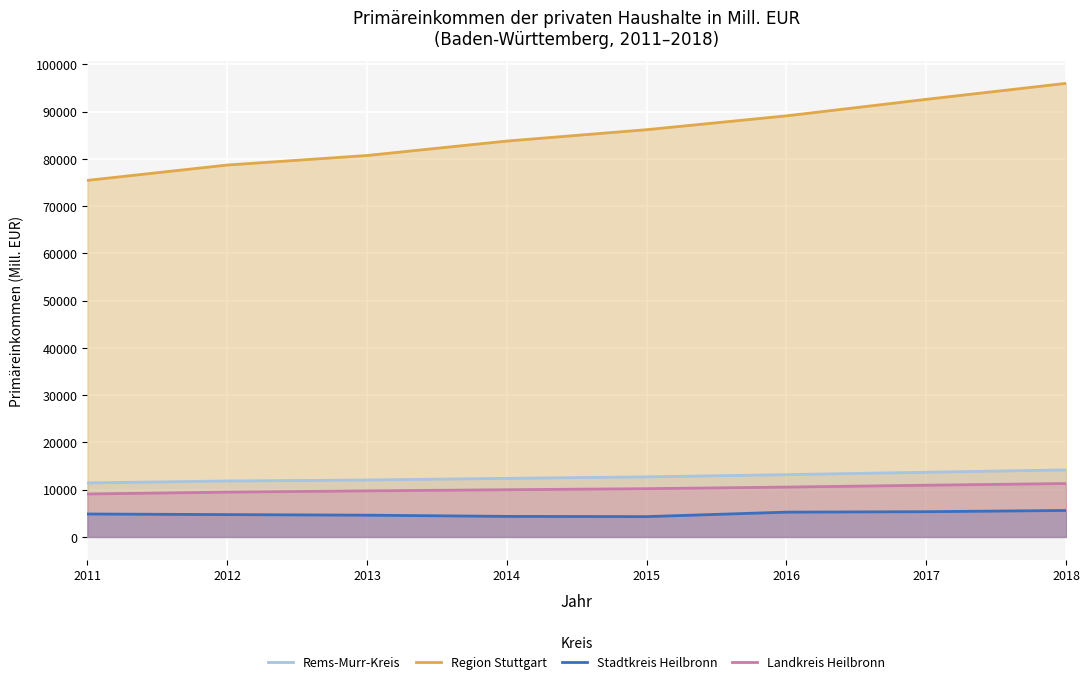

At 2011, list the series in order from largest to smallest.

Region Stuttgart, Rems-Murr-Kreis, Landkreis Heilbronn, Stadtkreis Heilbronn